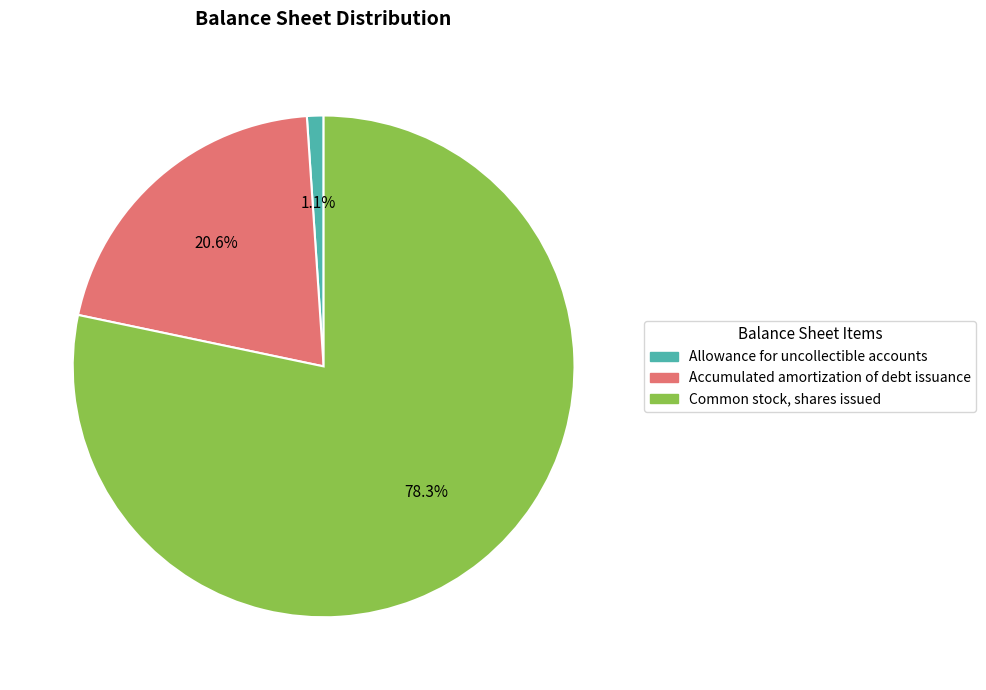

What is the largest slice in the pie chart?

Common stock, shares issued